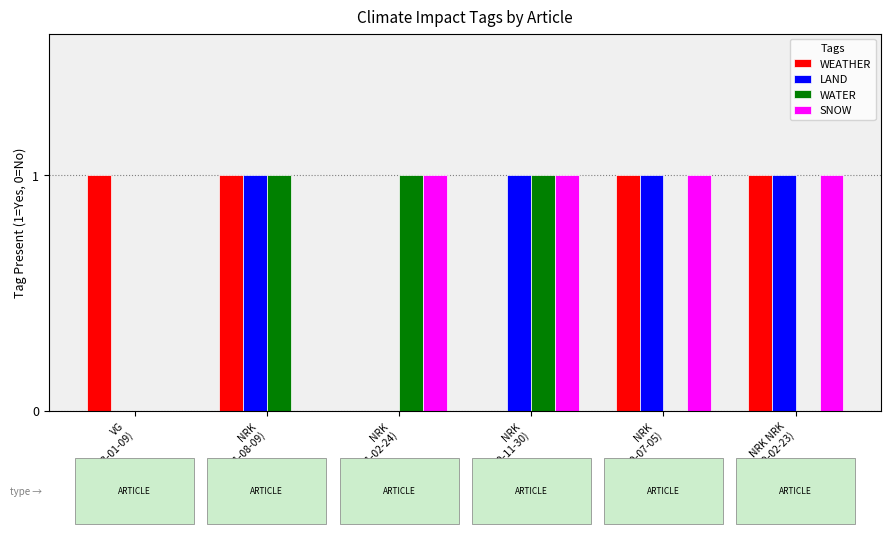

What is the sum of all LAND values?

4